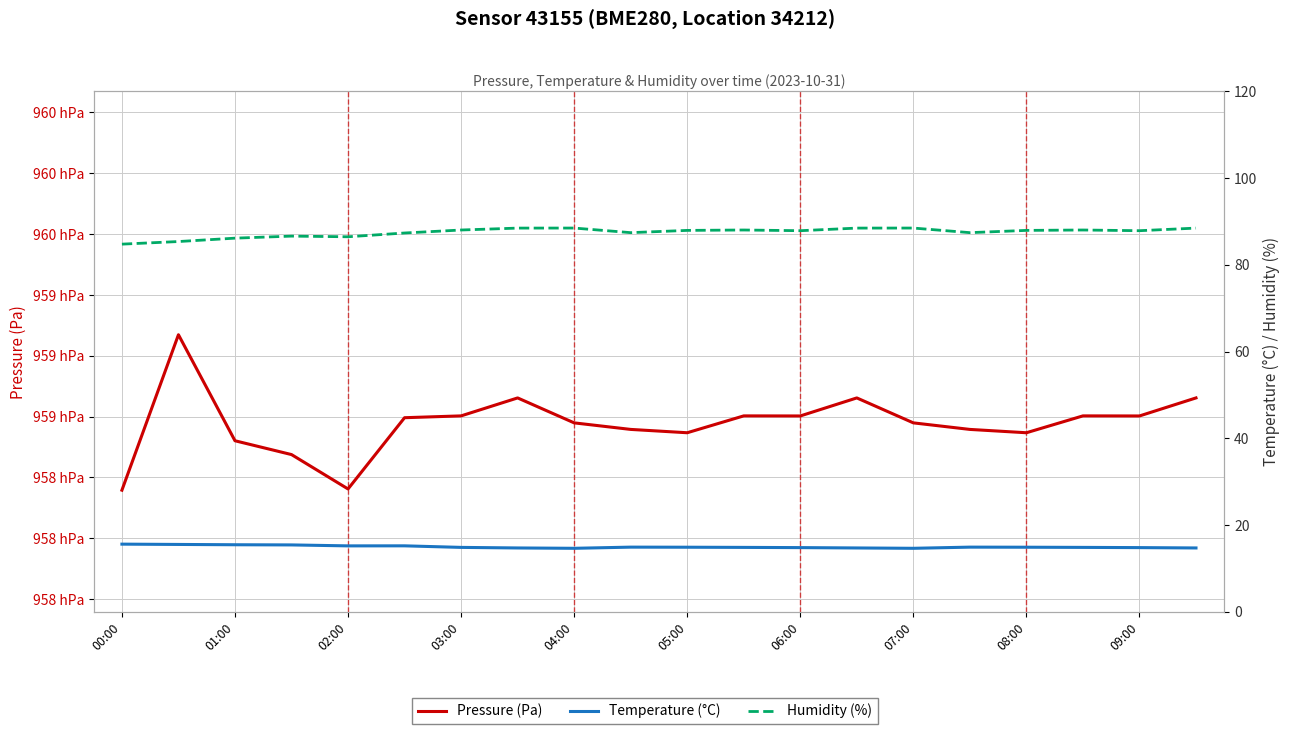

In Pressure (Pa), how many points are lower than both neighbors (excluding endpoints)?

5